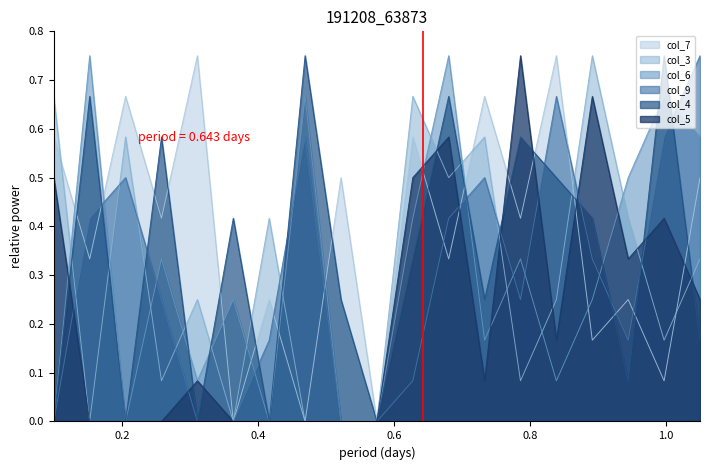

Which series has the largest total across all categories?

col_7